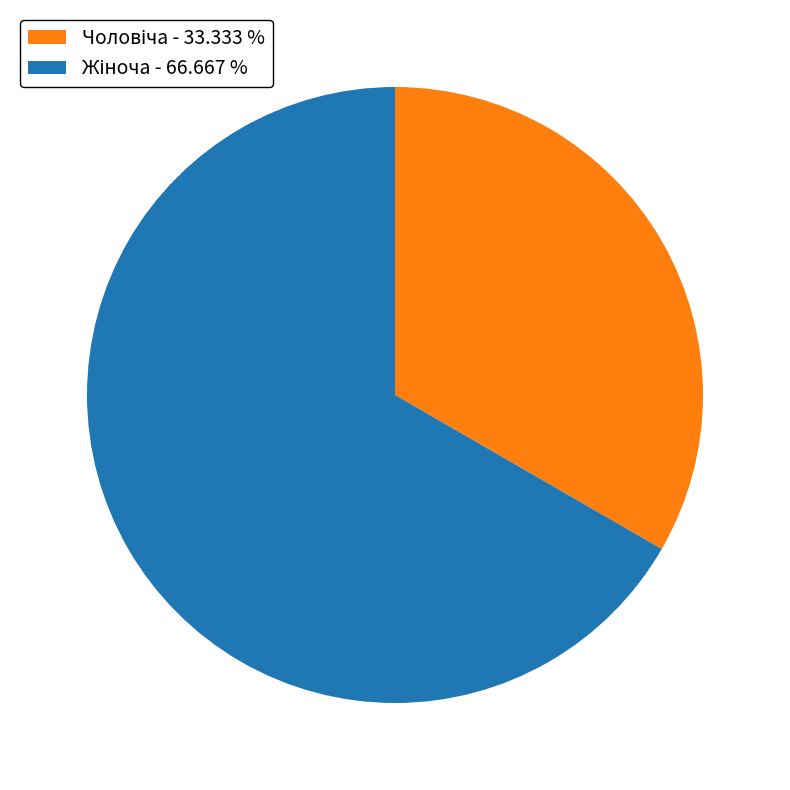

Is there a majority slice in this chart?

Yes